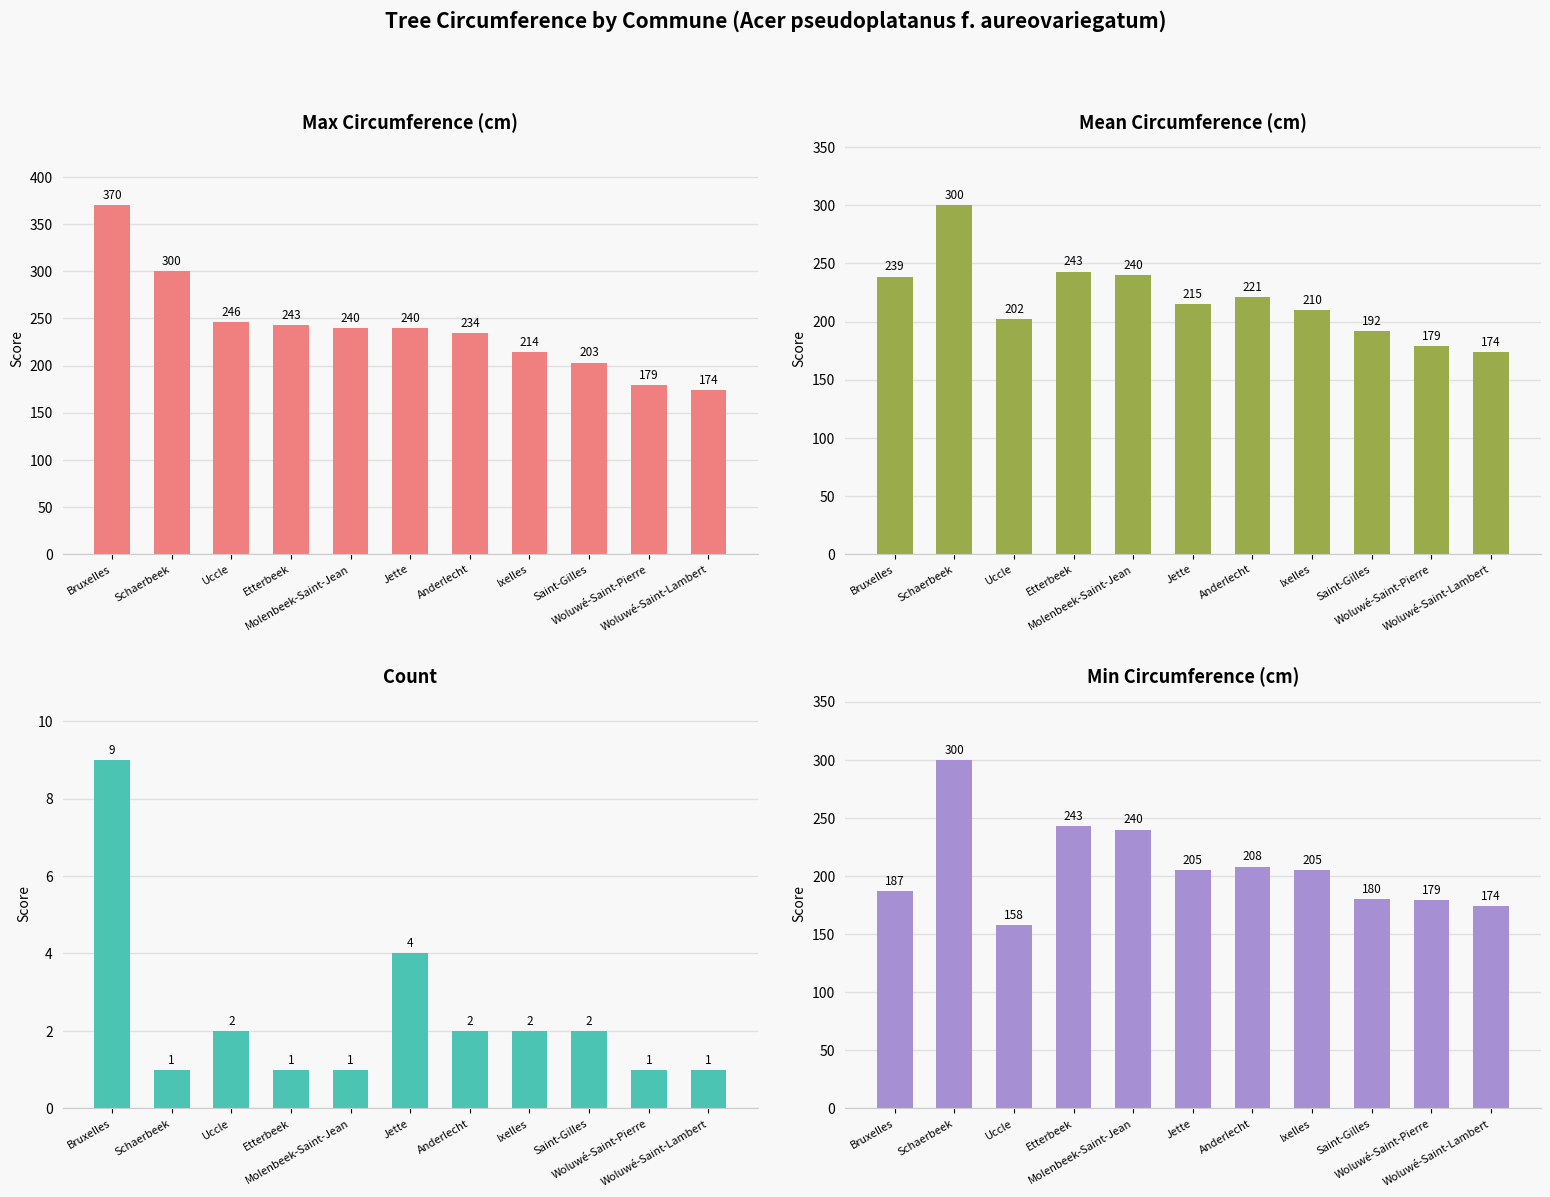

What is the value of the Mean Circumference (cm) bar at the 3rd from the left?

202.0